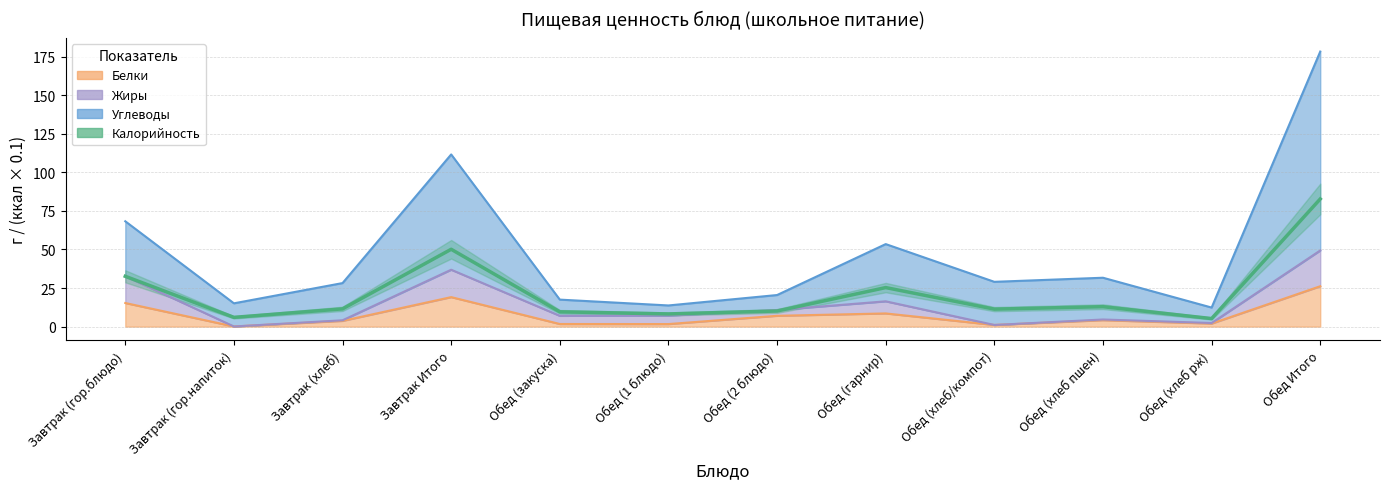

Rank the series at Обед (2 блюдо) from lowest to highest value.

Белки, Калорийность, Жиры, Углеводы